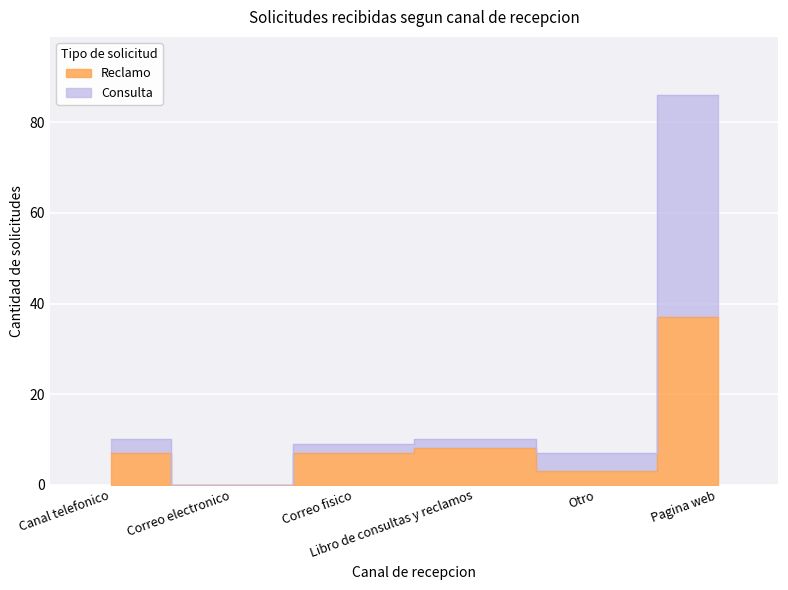

How many positive values does the Consulta series have?

5